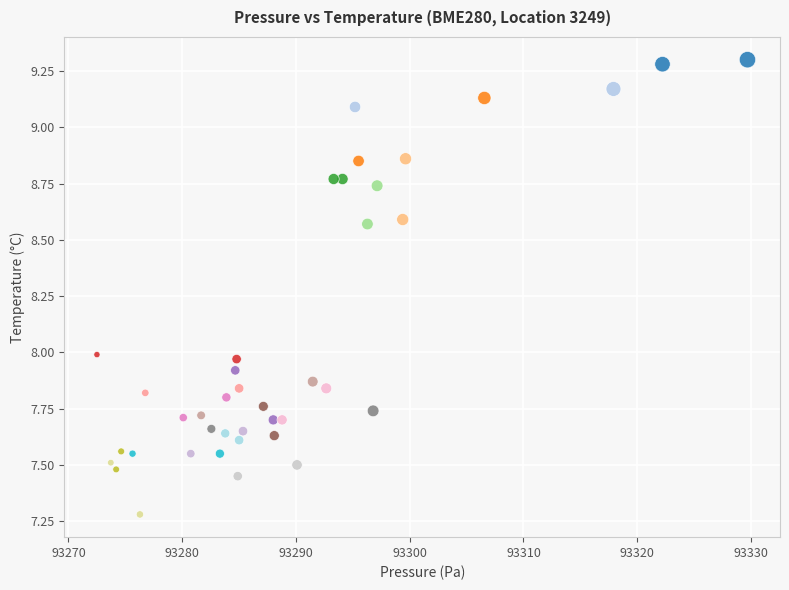

What is the range of Y values (max minus min)?

2.0